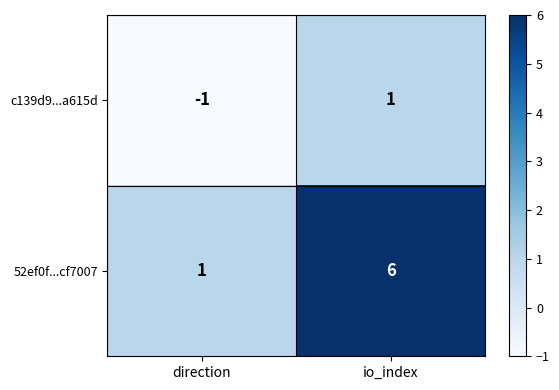

What is the average value of the 52ef0f...cf7007 series?

4